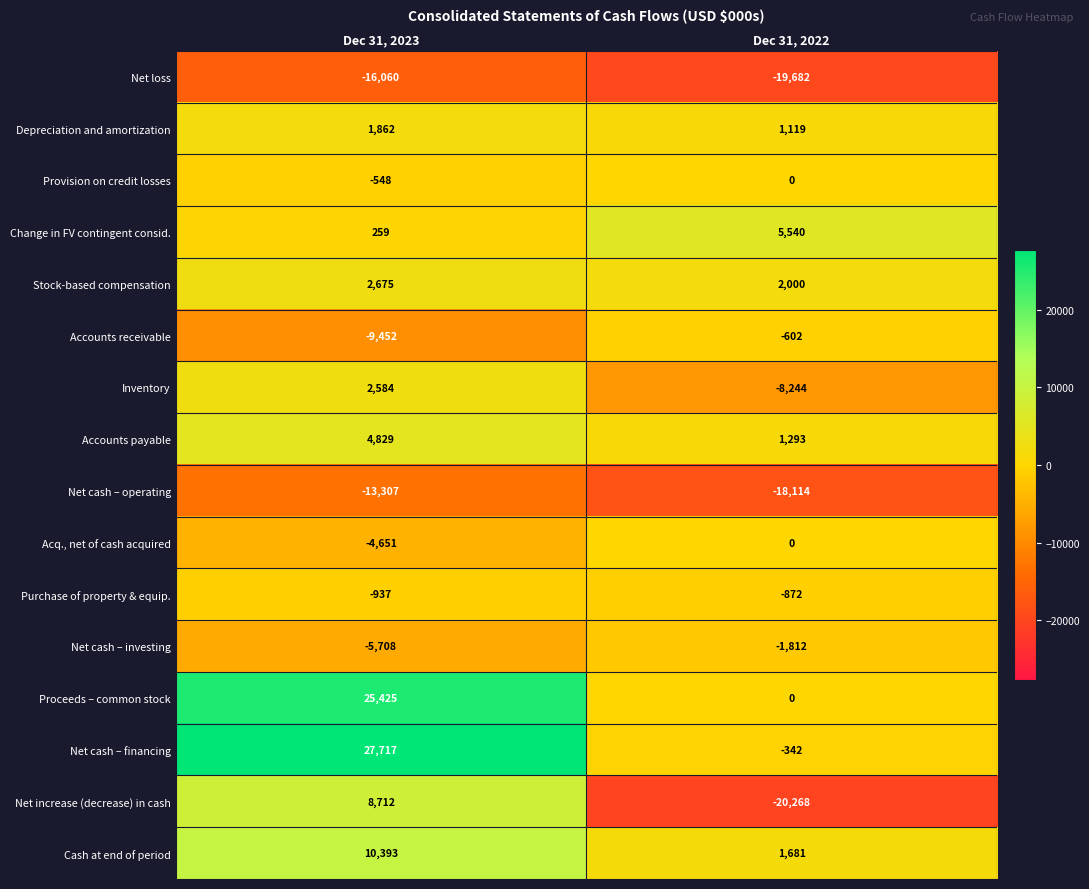

Which series has the widest spread of values?

Net increase (decrease) in cash